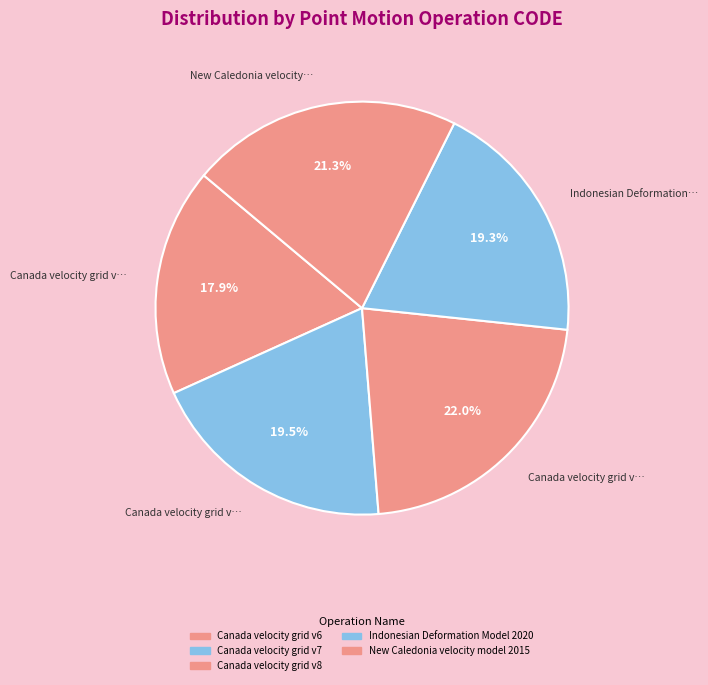

Rank the categories by value from lowest to highest.

Canada velocity grid v6, Indonesian Deformation Model 2020, Canada velocity grid v7, New Caledonia velocity model 2015, Canada velocity grid v8